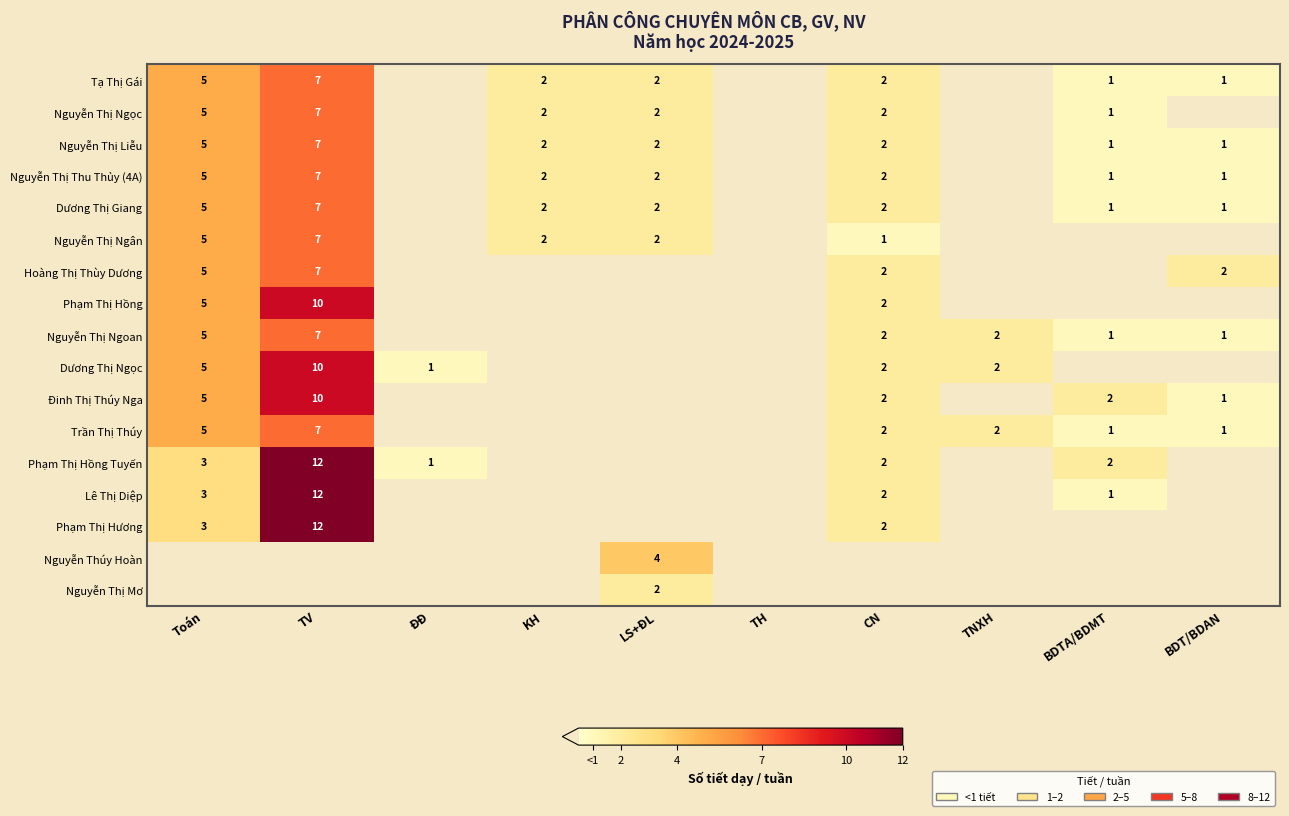

Is it true that Tạ Thị Gái equals 1 at KH?

False